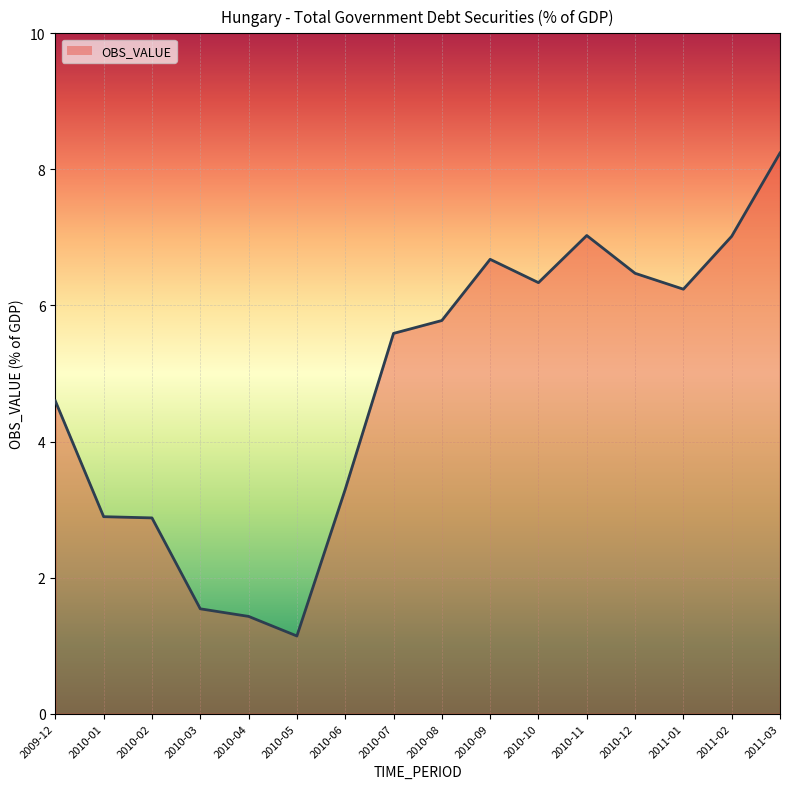

Where does the data first go above 5?

2010-07